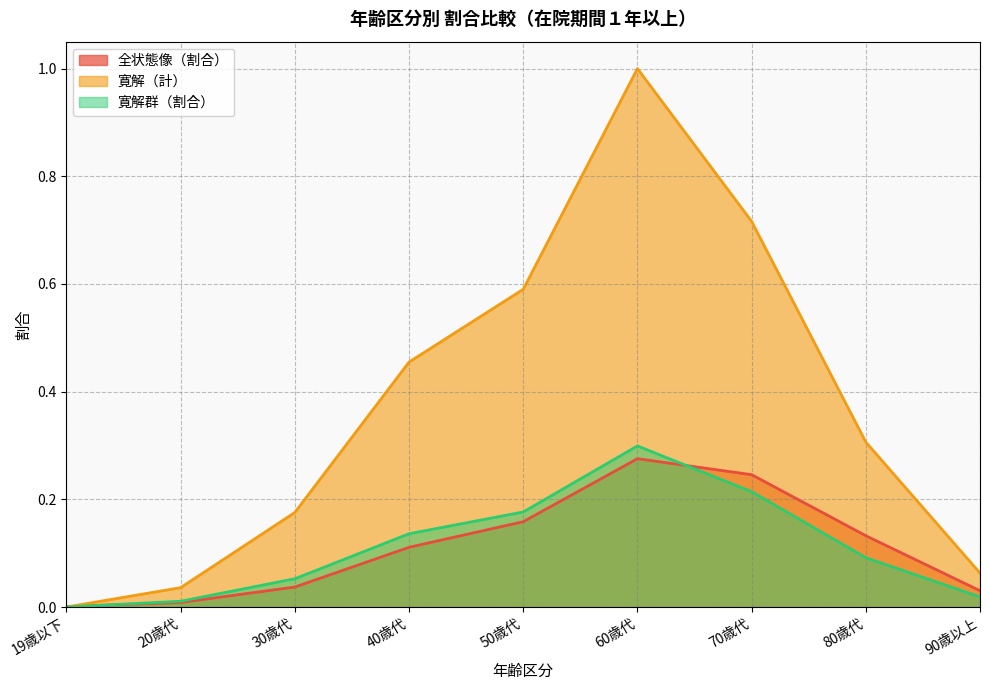

Between which two adjacent categories do 寛解（計） and 全状態像（割合） first intersect?

19歳以下 and 20歳代